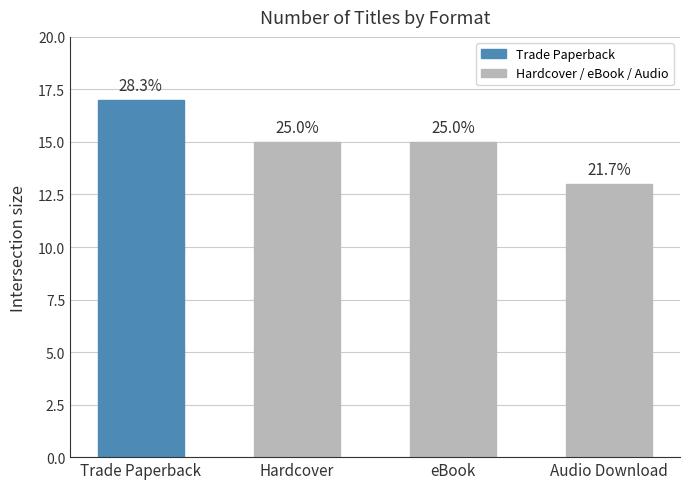

What position from the left is Hardcover?

2